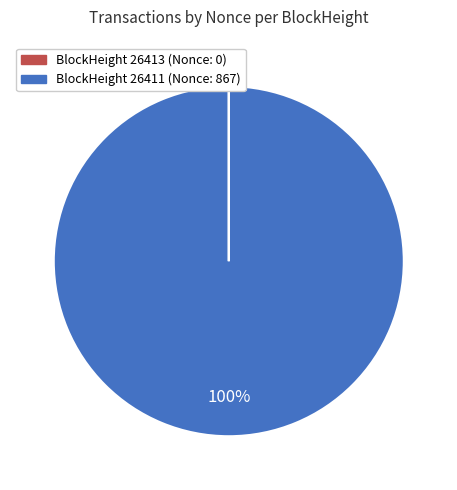

Is there a majority slice in this chart?

Yes